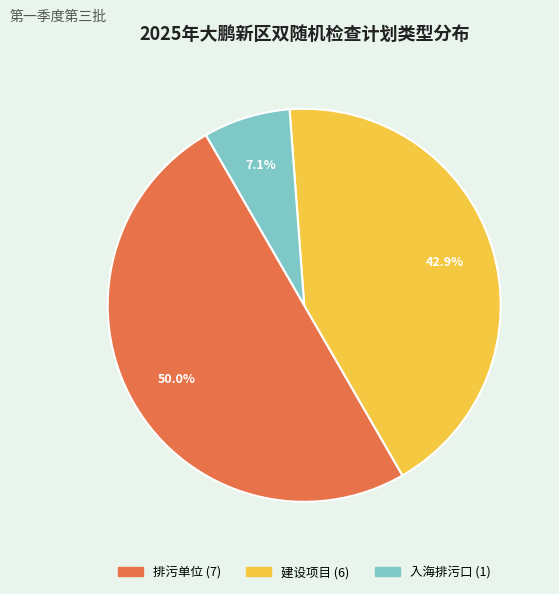

Is 入海排污口 the majority of the pie?

No